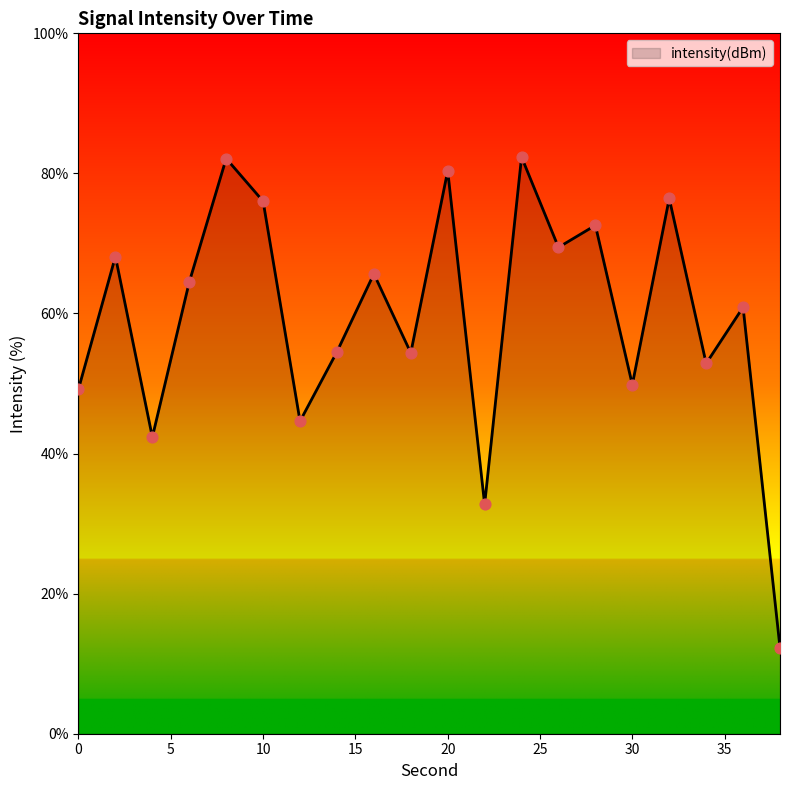

What is the difference between the maximum and minimum values?

70.1